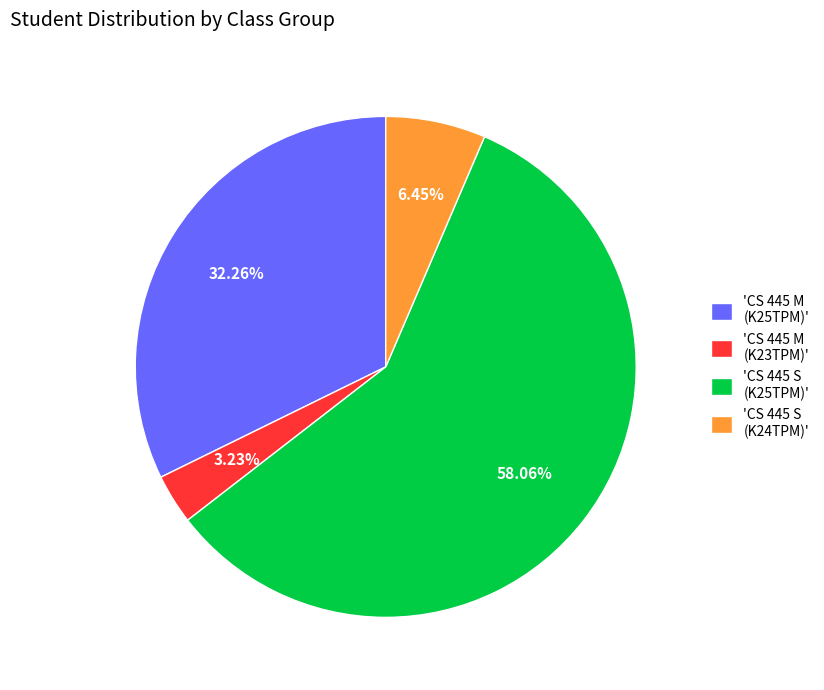

Is the sum of 'CS 445 S (K24TPM)' and 'CS 445 M (K25TPM)' greater than half?

No